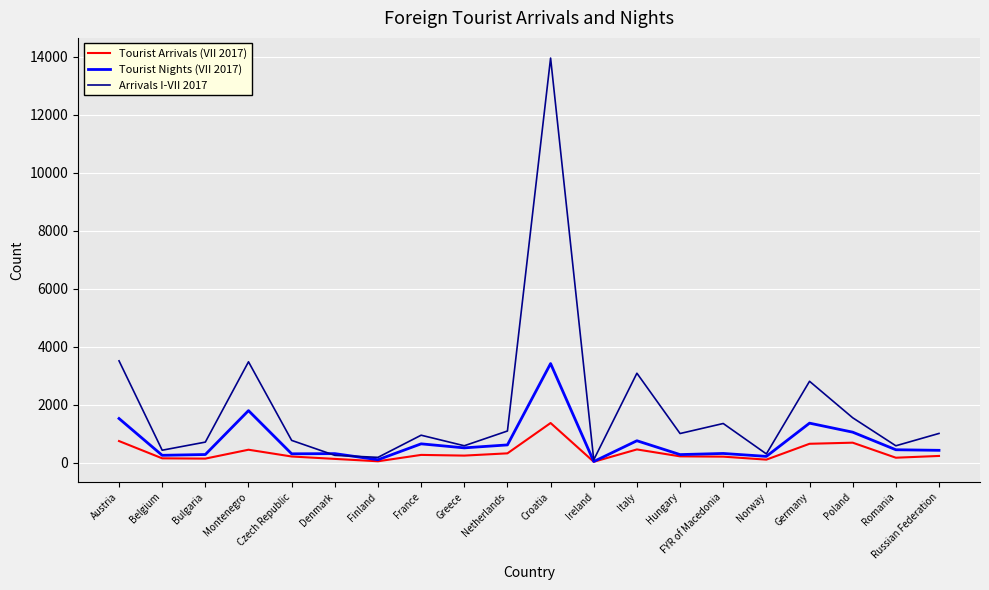

At which label is Arrivals I-VII 2017 closest to 7027?

Austria